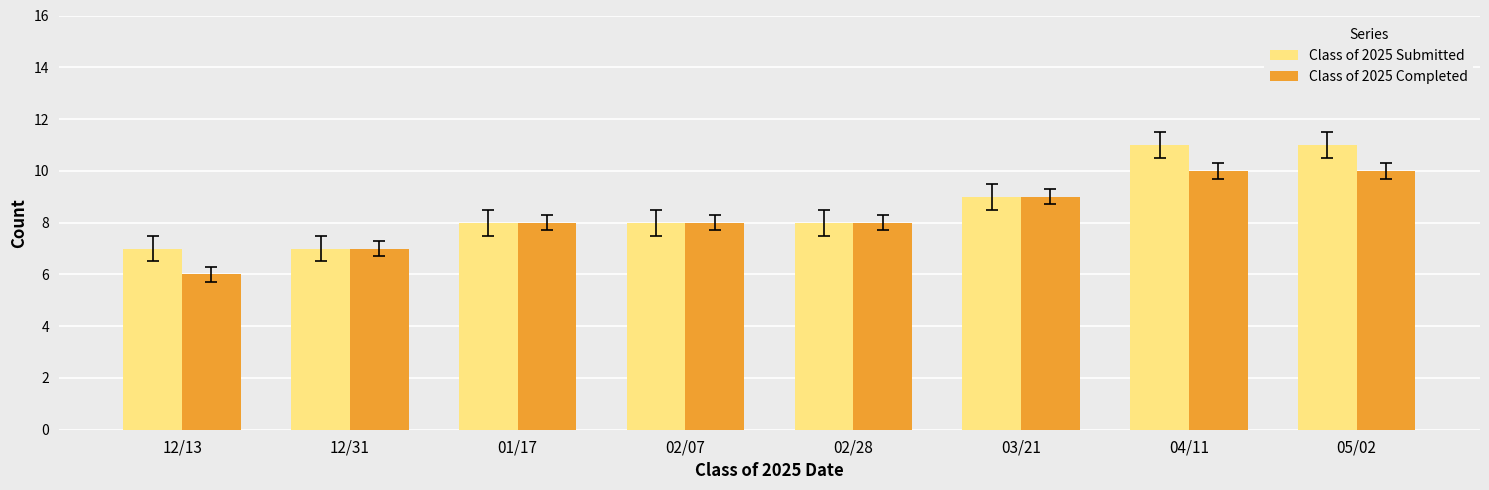

What is the label of the 5th bar from the left?

02/28